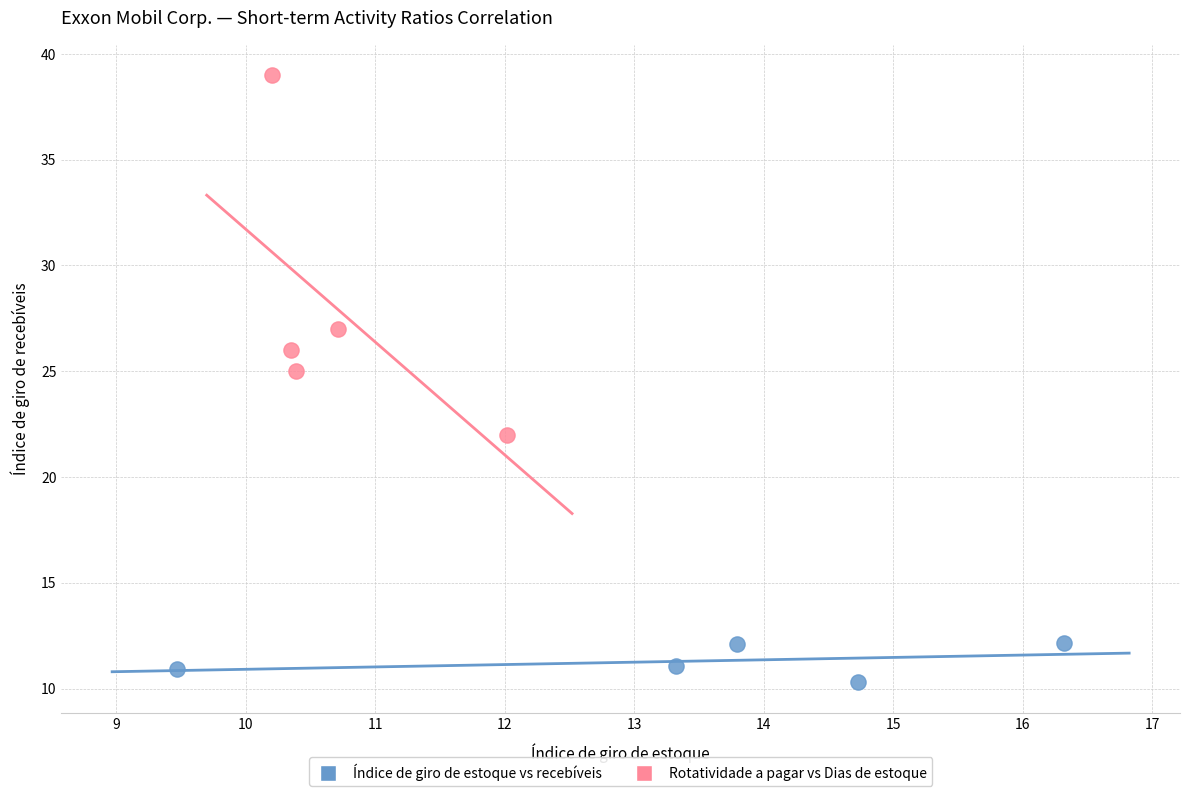

Which series has the widest spread of Y values?

Rotatividade a pagar vs Dias de estoque